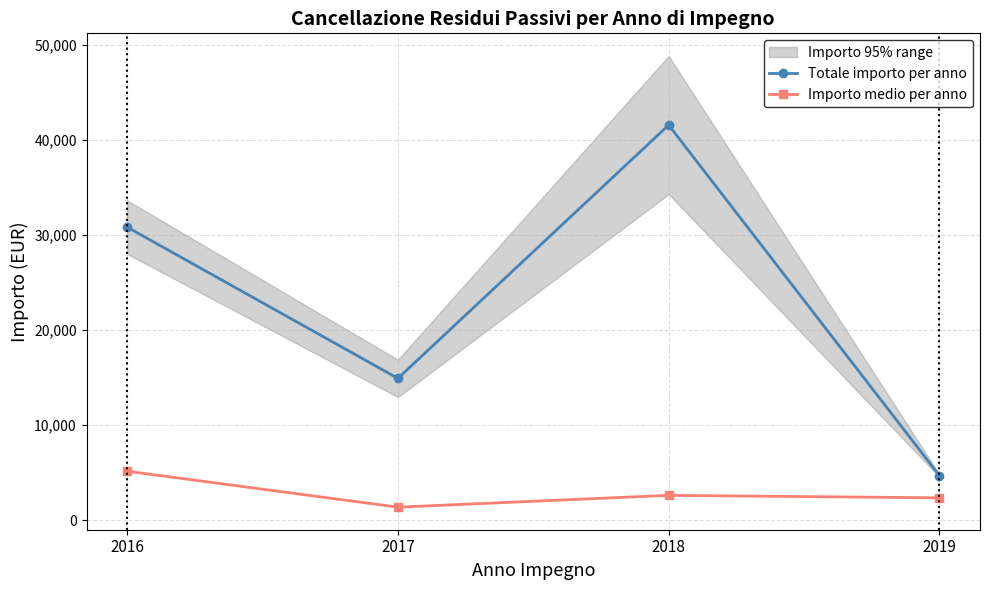

Rank the series by their maximum value, from lowest to highest.

Importo medio per anno, Totale importo per anno